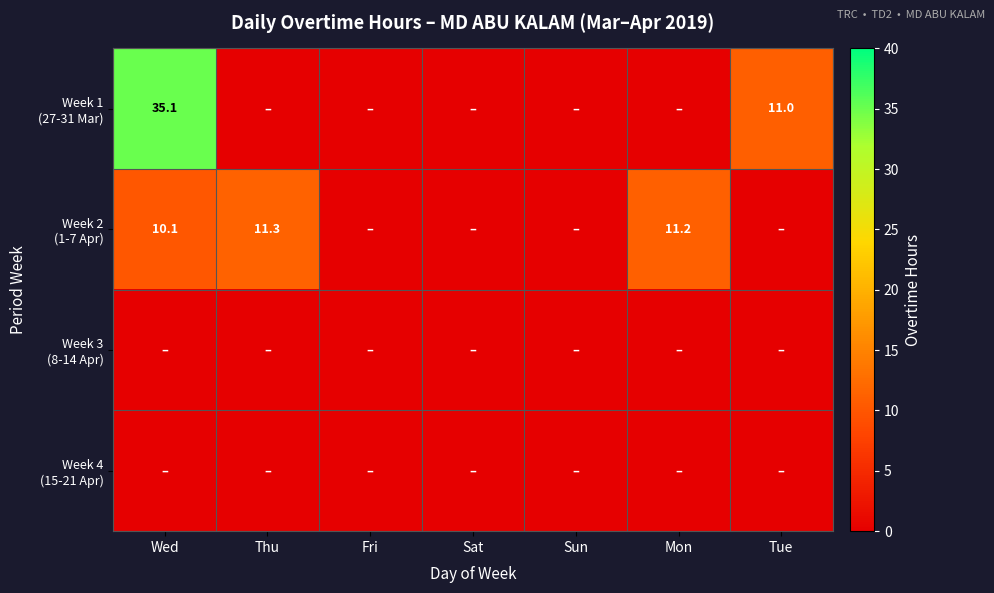

Rank the series by their maximum value, from lowest to highest.

Week 3 (8-14 Apr), Week 4 (15-21 Apr), Week 2 (1-7 Apr), Week 1 (27-31 Mar)